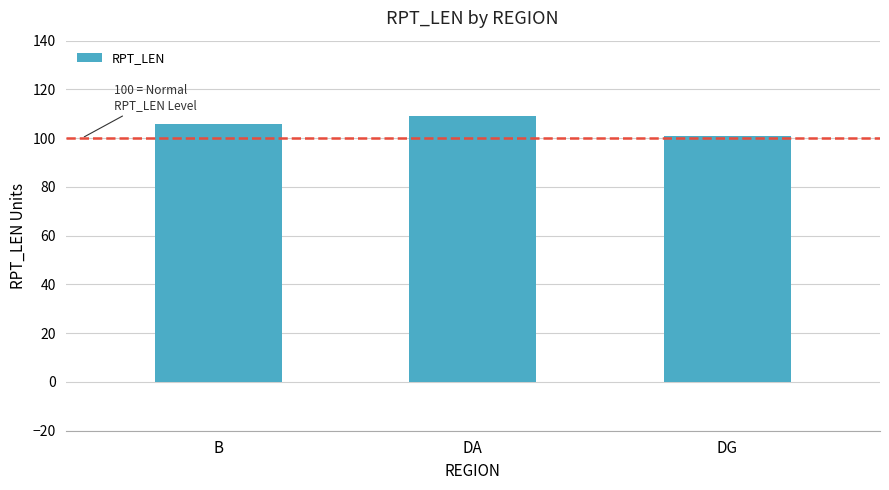

Reading right to left, what are all the values shown in this chart?

DG=101	DA=109	B=106